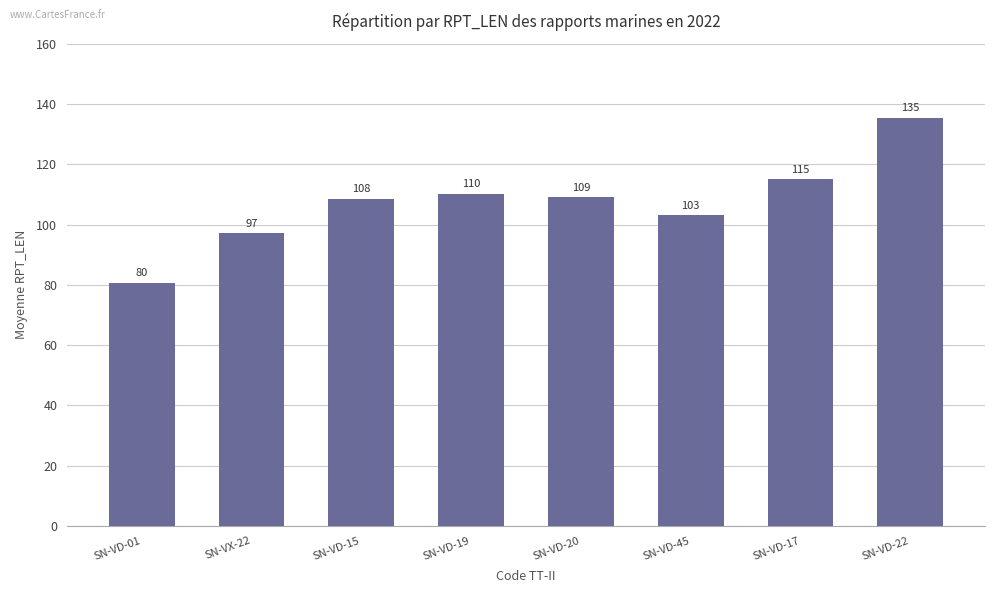

True or false: the data shows 38.0 at SN-VD-15.

False